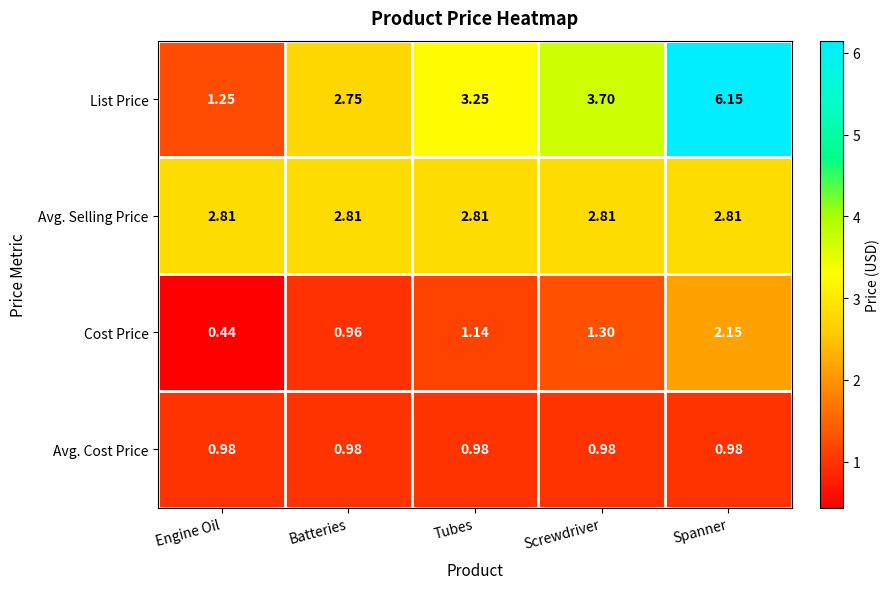

Which series has the widest spread of values?

List Price